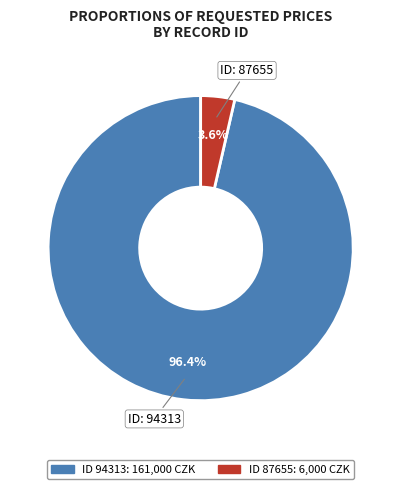

Is there any slice that represents more than half of the pie?

Yes